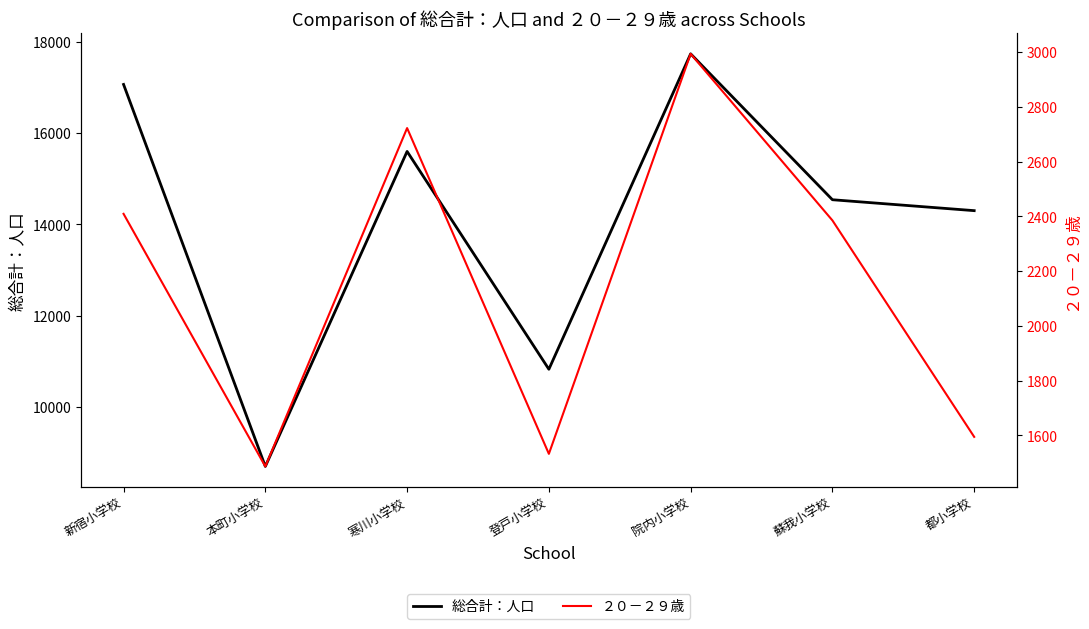

What is the minimum value shown in the chart?

1487